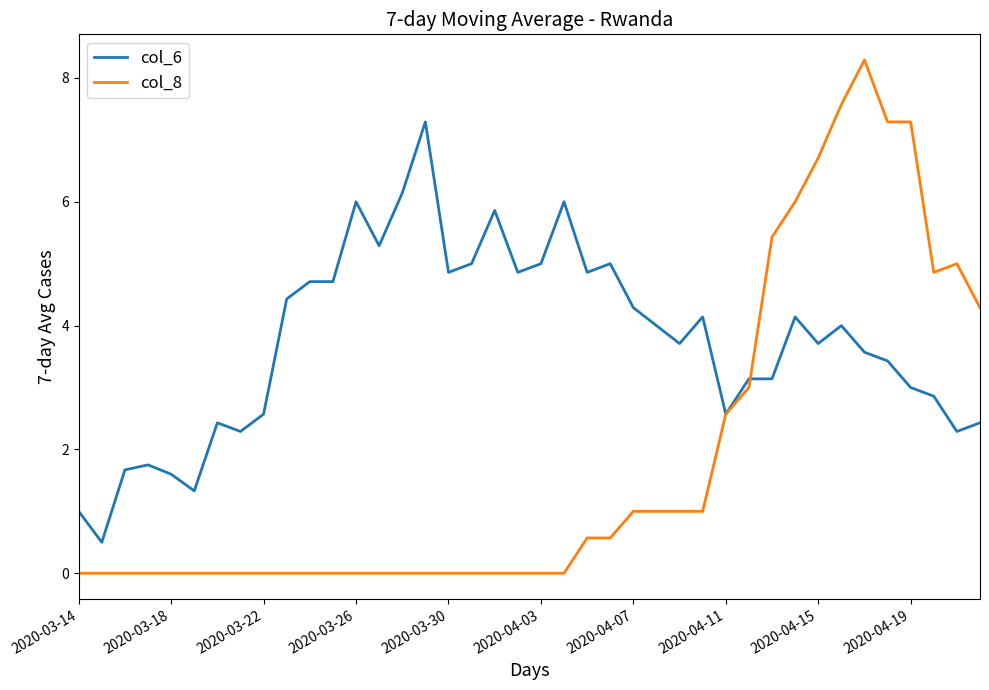

Which series has the largest total across all categories?

col_6